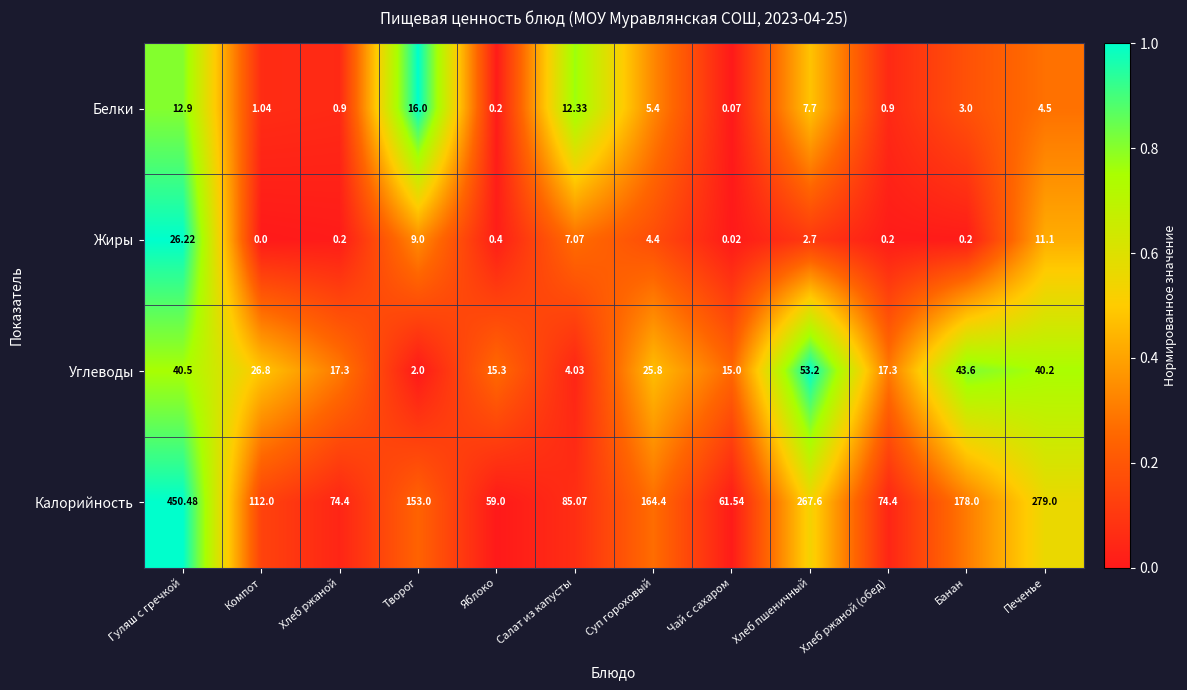

At which category does the chart reach its minimum across all series?

Компот